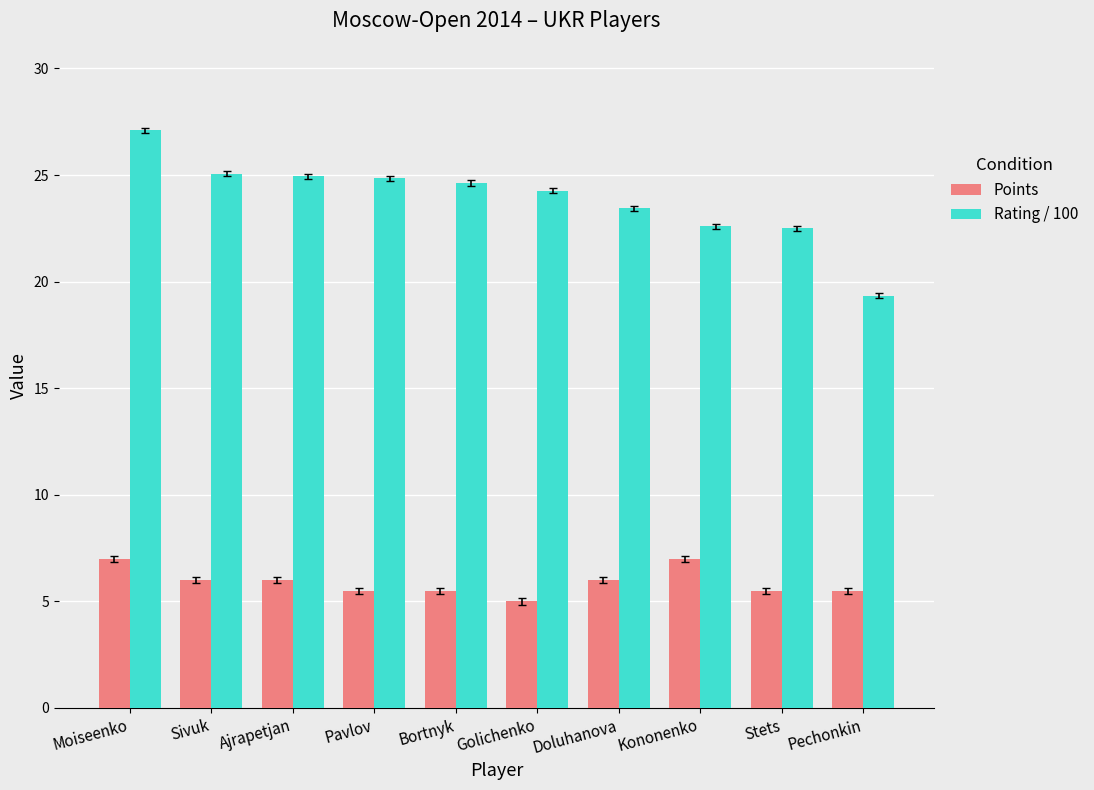

What is the total value across all series at Golichenko?

29.3